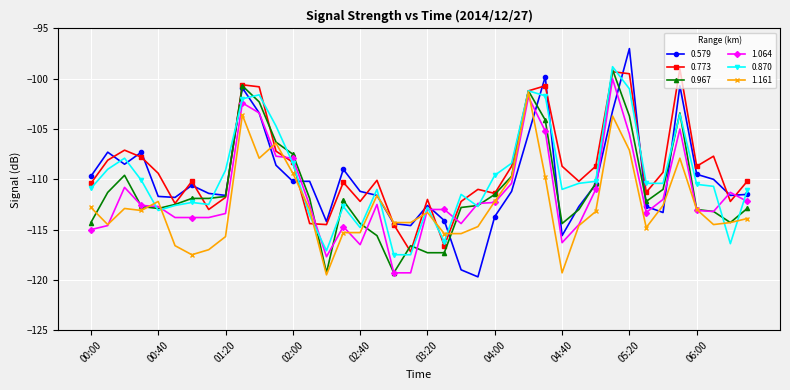

What is the value of the 0.579 point at the 19th from the left?

-114.4